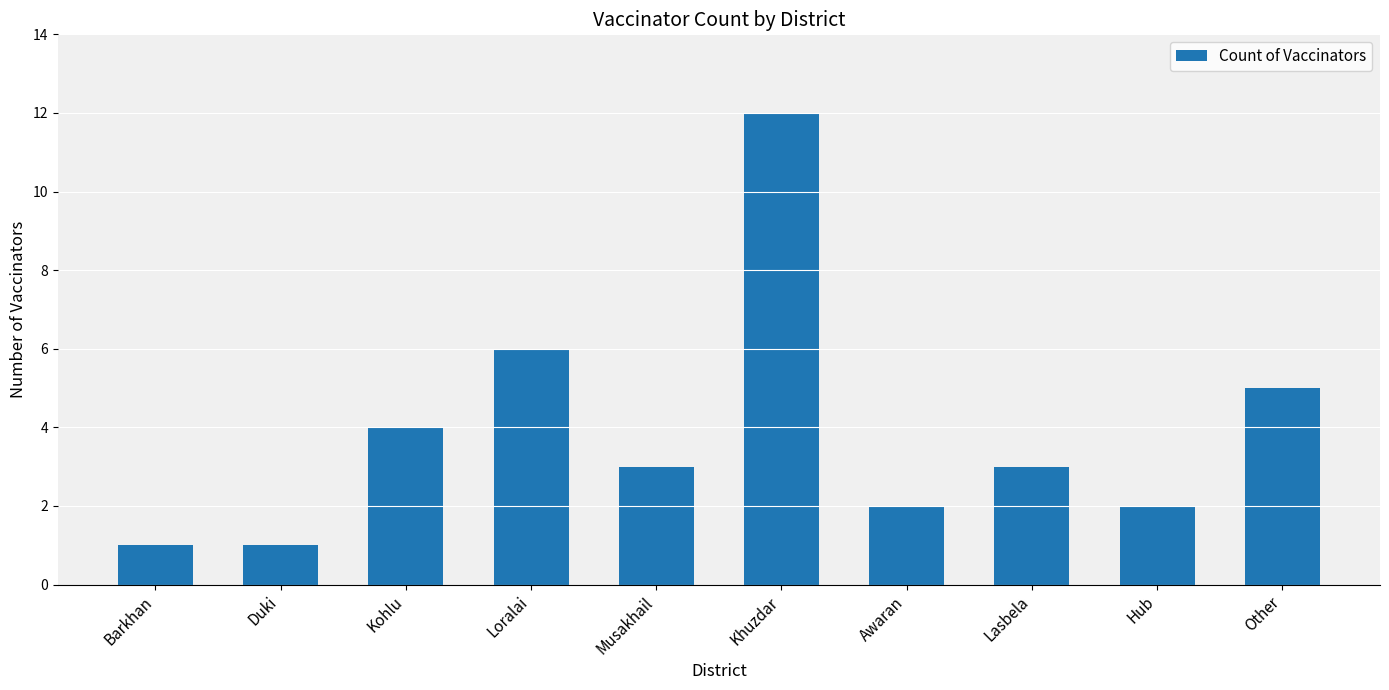

At which category does the chart reach its peak across all series?

Khuzdar